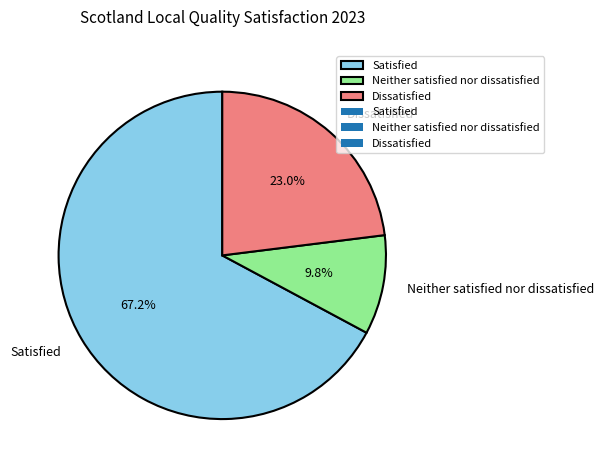

Do Neither satisfied nor dissatisfied and Satisfied together represent more than half of the pie?

Yes